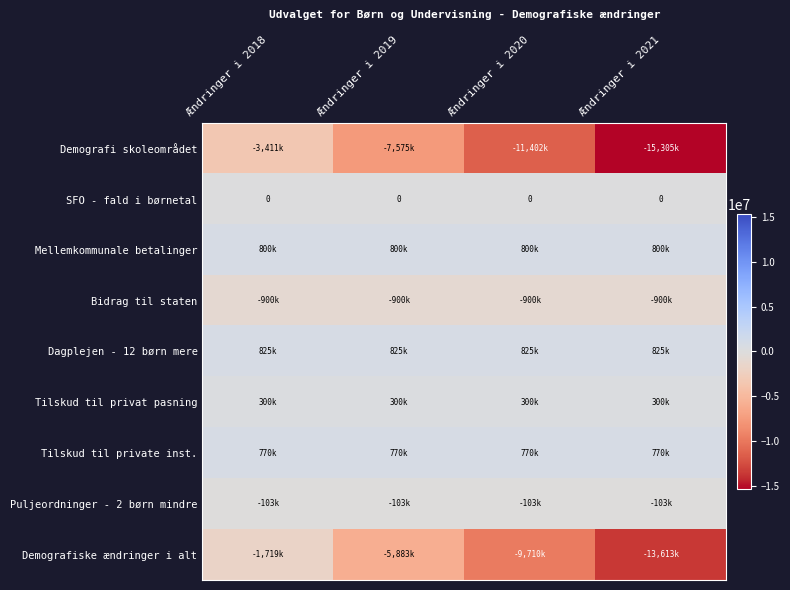

What is the maximum value for Puljeordninger - 2 børn mindre?

-103000